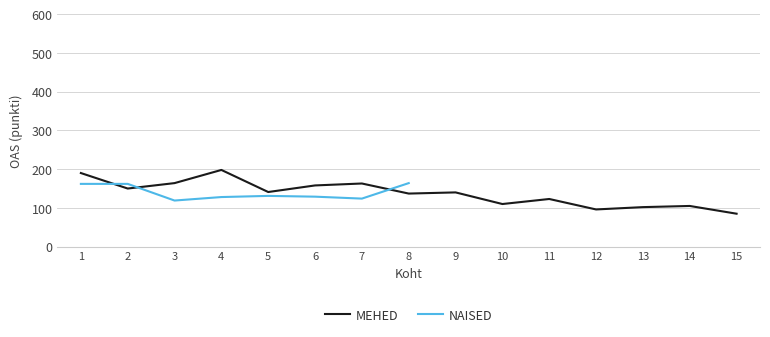

How many values are below 140?

7